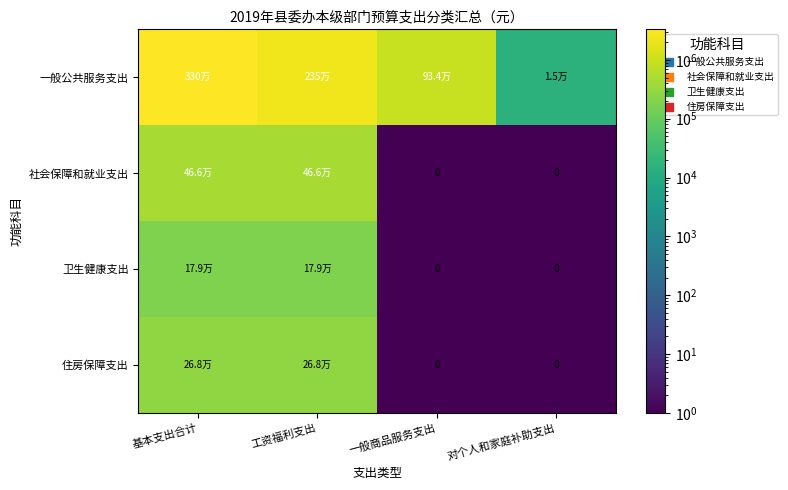

Is the value of 住房保障支出 at 基本支出合计 greater than the value of 社会保障和就业支出 at 对个人和家庭补助支出?

Yes